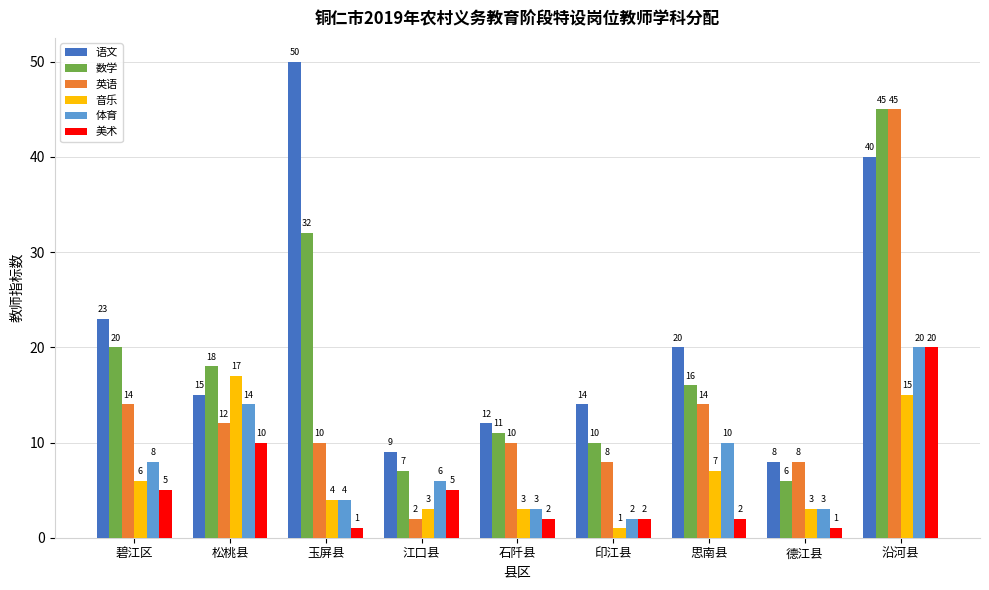

Is it true that 美术 equals 1 at 玉屏县?

True